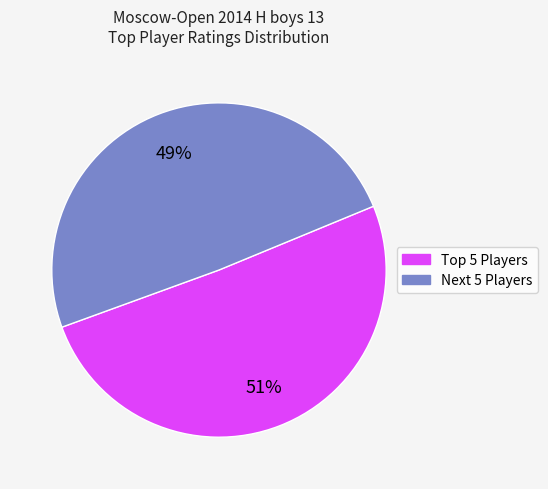

Is there any slice that represents more than half of the pie?

Yes